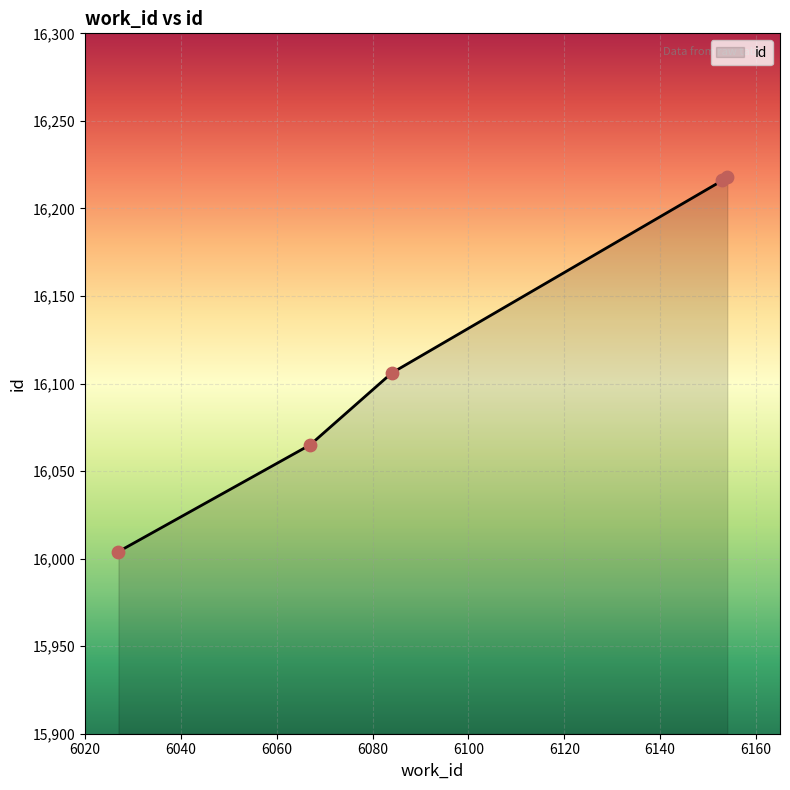

What is the maximum value shown in the chart?

16218